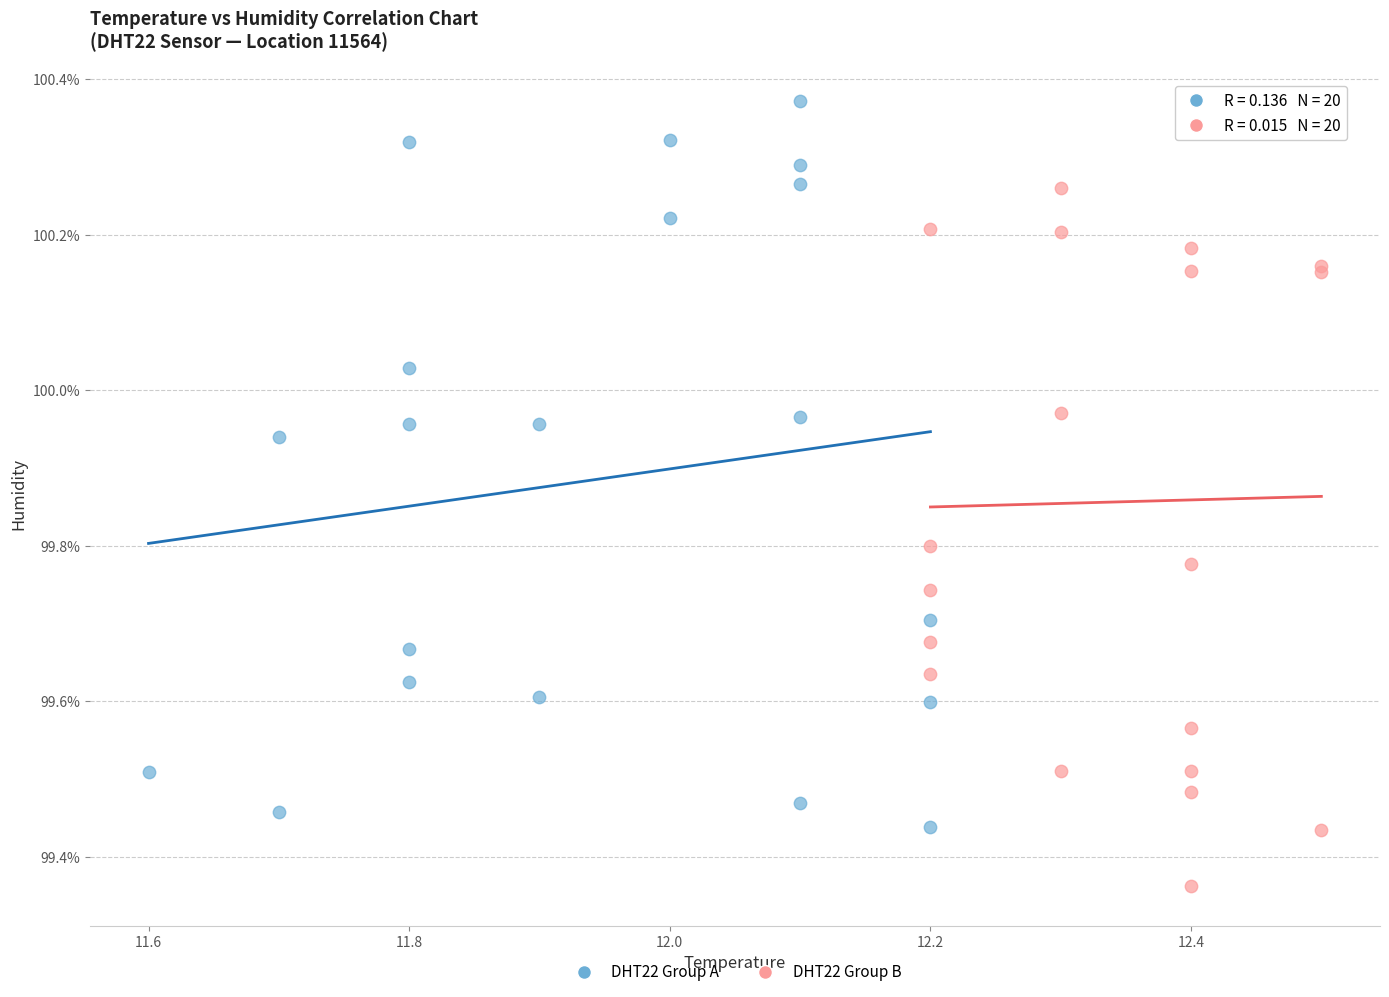

What are all the series names shown in the legend?

DHT22 Group A, DHT22 Group B